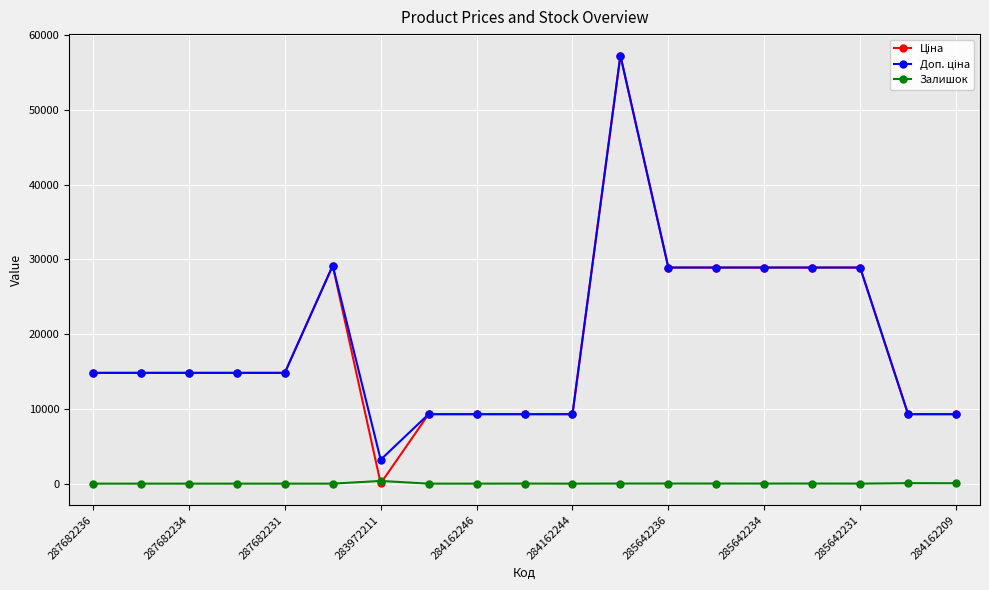

What is the difference between the second highest and minimum values in the Залишок series?

62.0